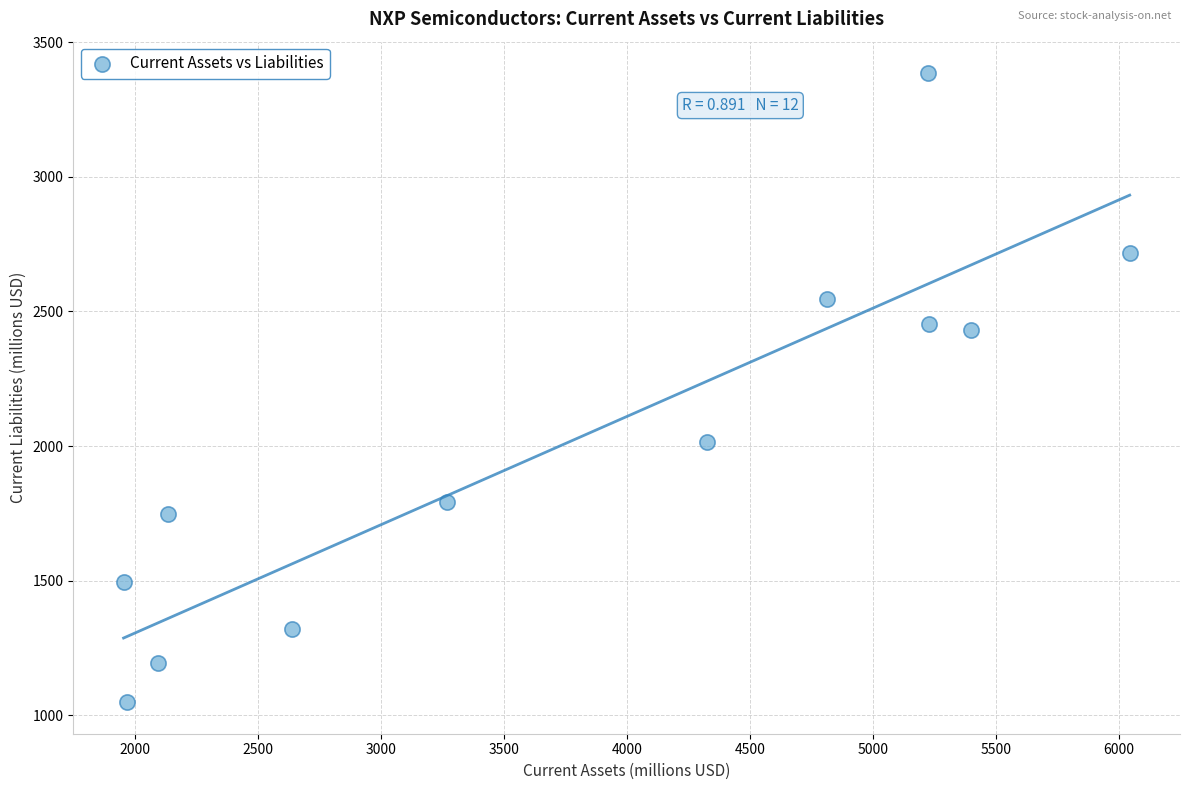

What is the range of X values (max minus min)?

4090